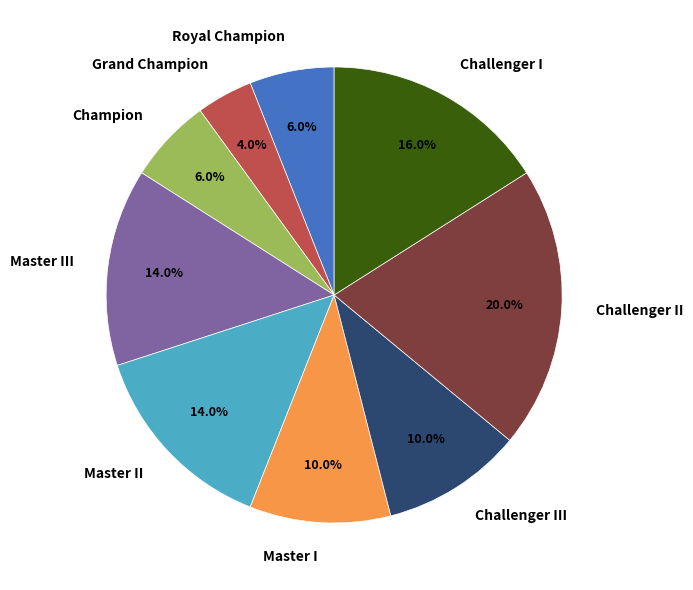

True or false: Master III accounts for 14% of the total.

True